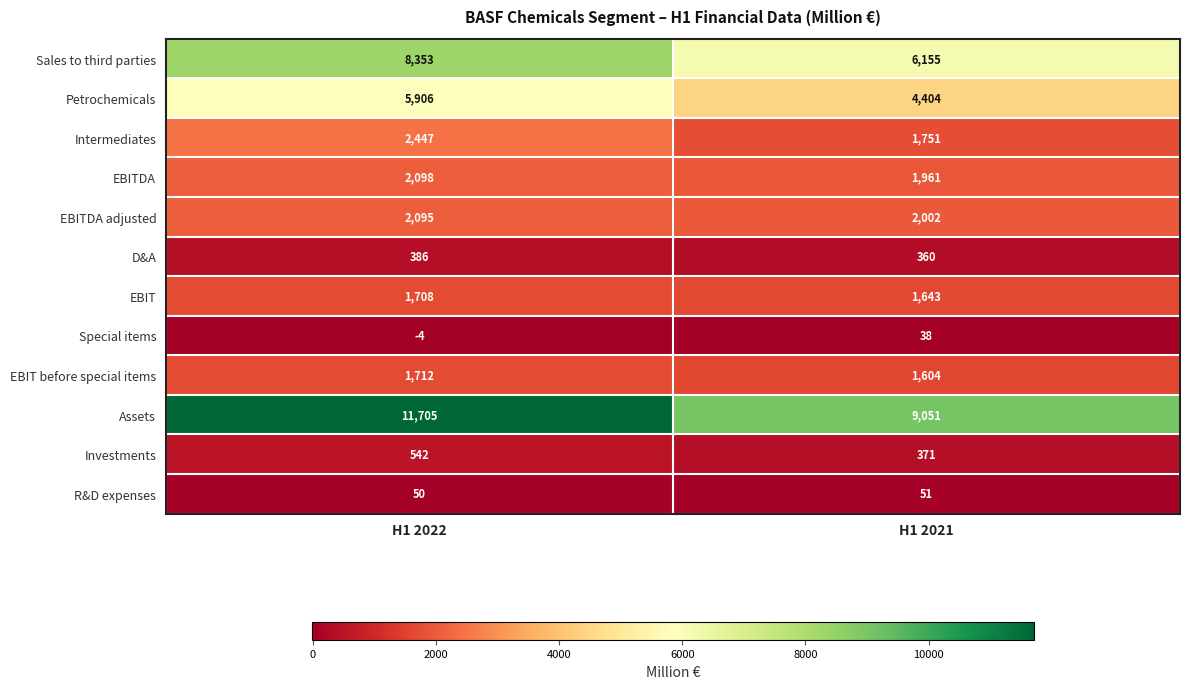

At H1 2022, list the series in order from smallest to largest.

Special items, R&D expenses, D&A, Investments, EBIT, EBIT before special items, EBITDA adjusted, EBITDA, Intermediates, Petrochemicals, Sales to third parties, Assets